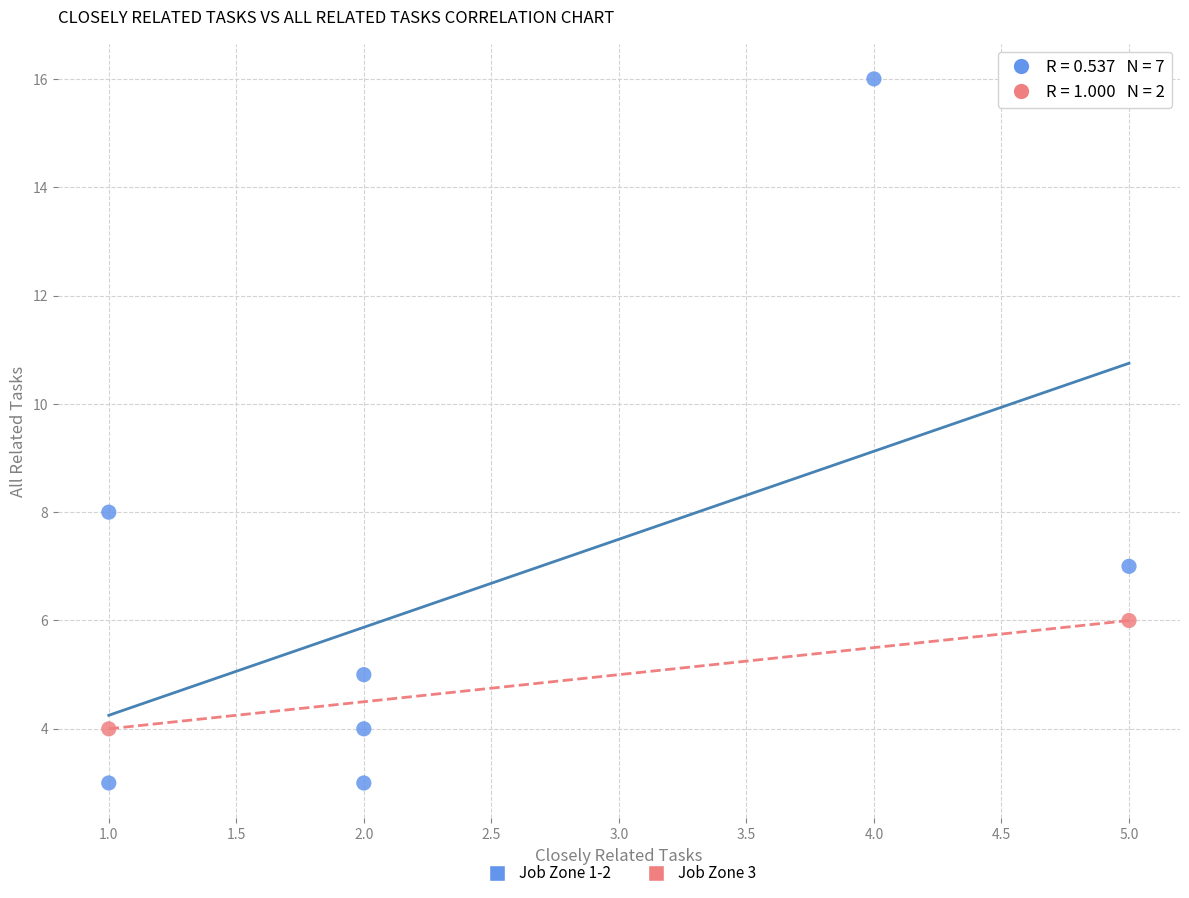

What are all the series names shown in the legend?

Job Zone 1-2, Job Zone 3